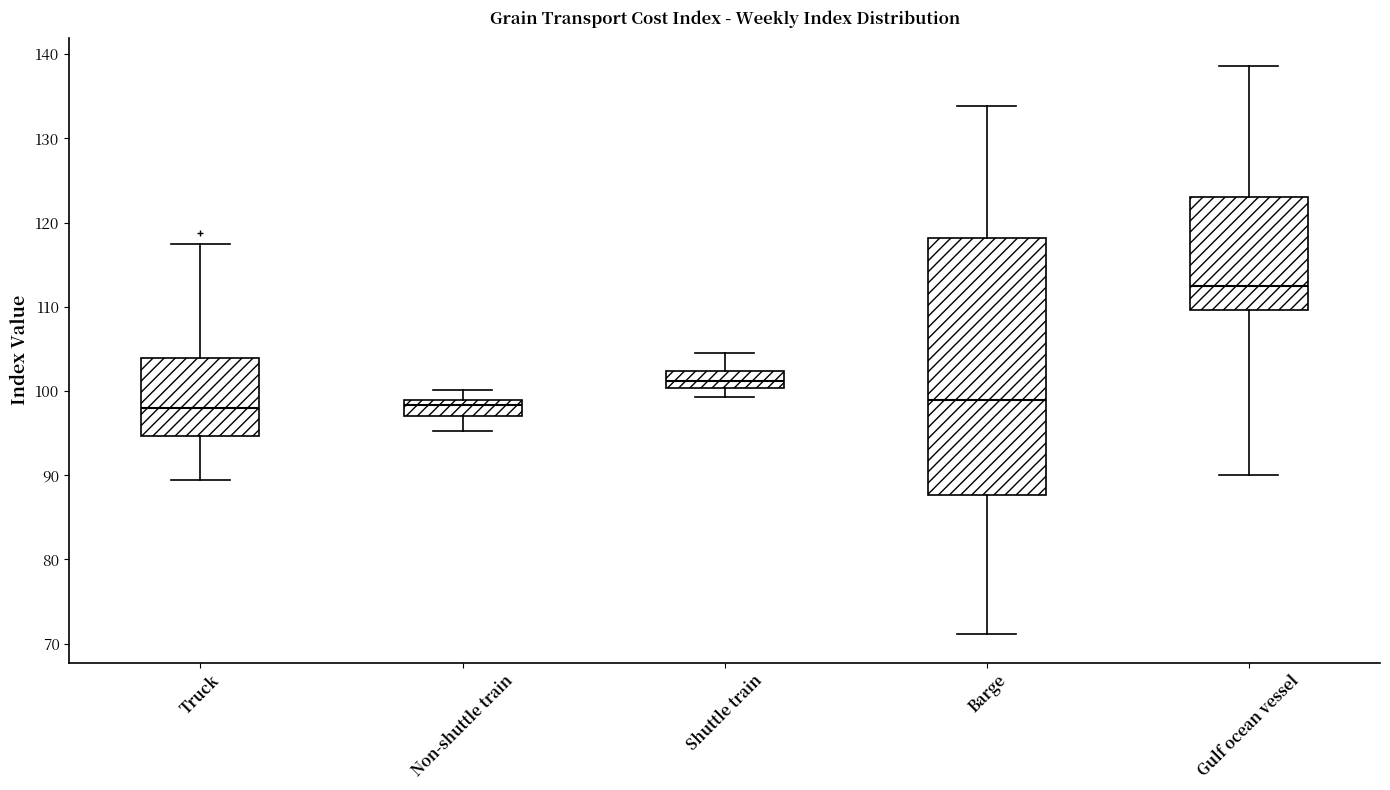

Which box has the highest median line?

Gulf ocean vessel